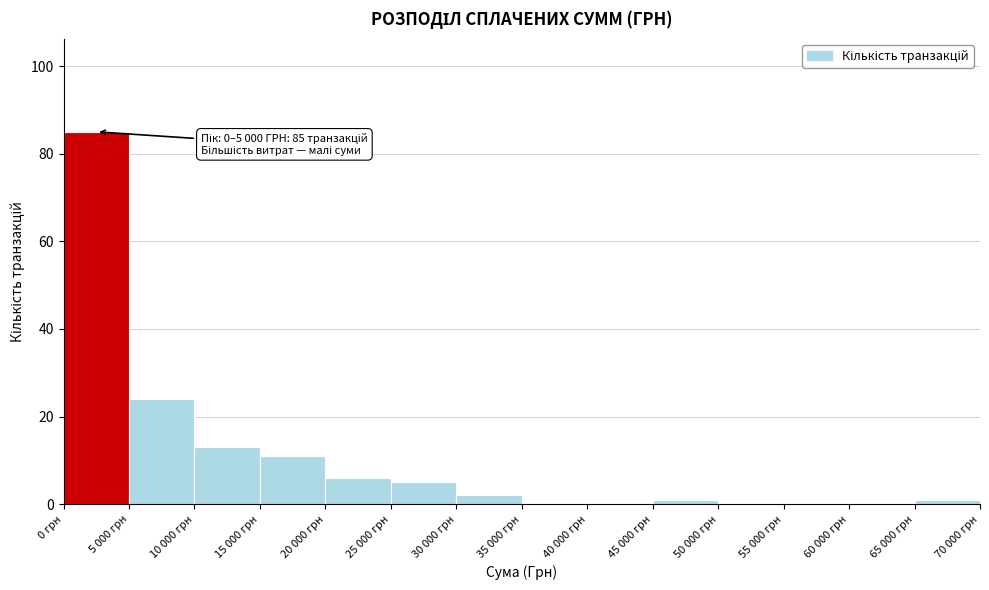

Reading left to right, transcribe all the data shown in this chart.

0 грн=85	5 000 грн=24	10 000 грн=13	15 000 грн=11	20 000 грн=6	25 000 грн=5	30 000 грн=2	35 000 грн=0	40 000 грн=0	45 000 грн=1	50 000 грн=0	55 000 грн=0	60 000 грн=0	65 000 грн=1